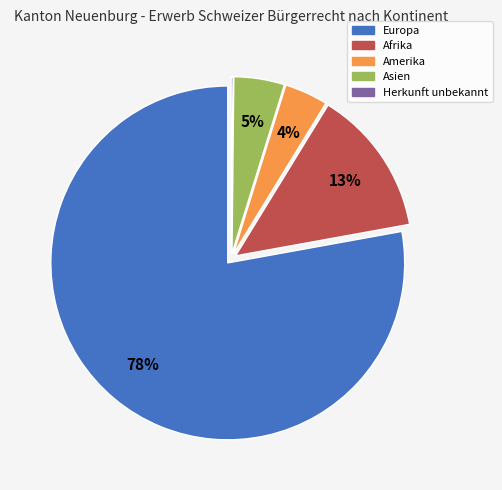

Is there any slice that represents more than half of the pie?

Yes